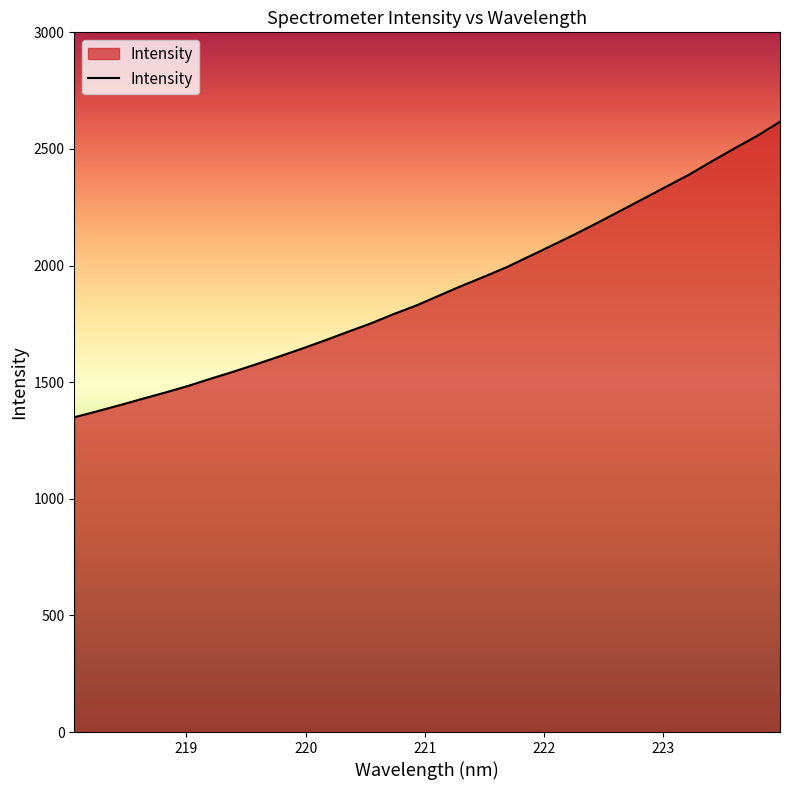

True or false: there are more than 1 points higher than both neighbors.

False